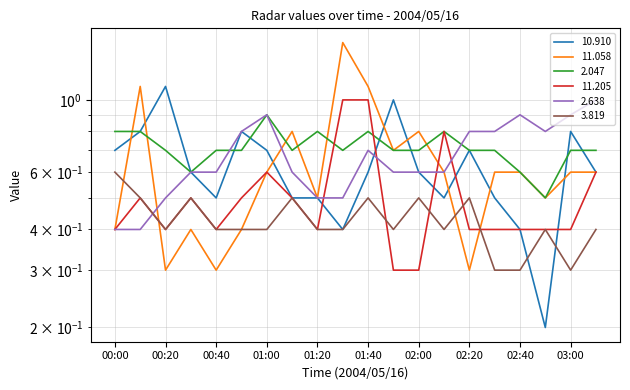

Between which two adjacent categories do 2.047 and 11.058 first intersect?

00:00 and 00:10